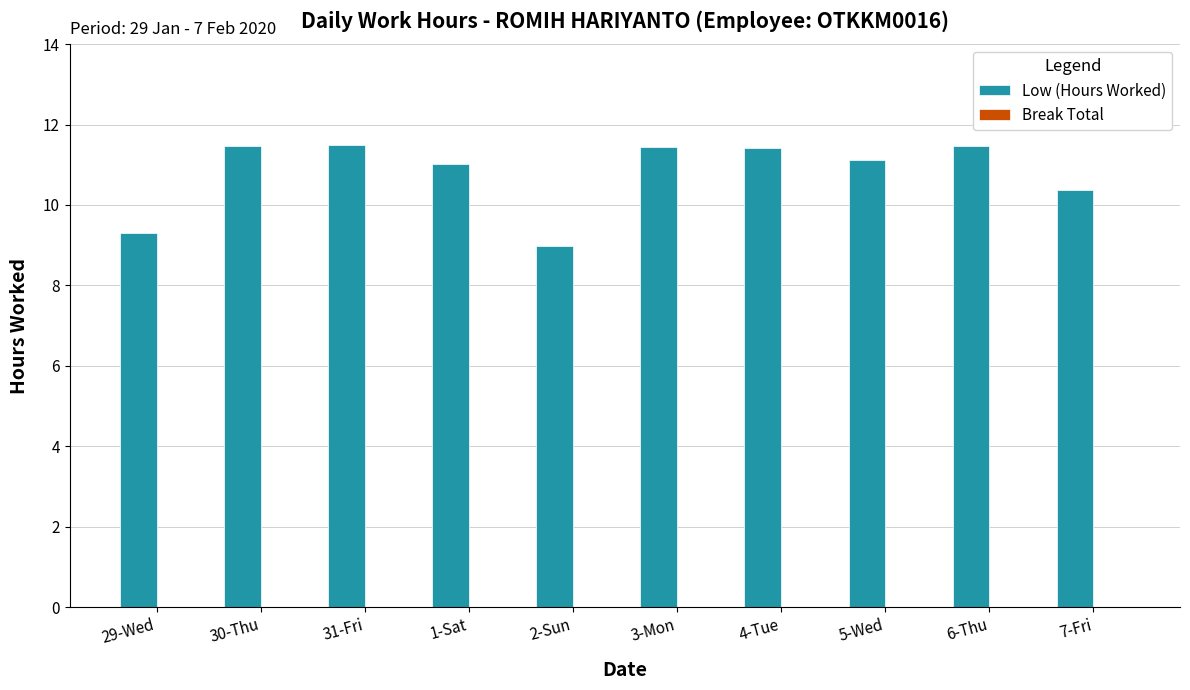

What is the label of the 5th bar from the right?

3-Mon